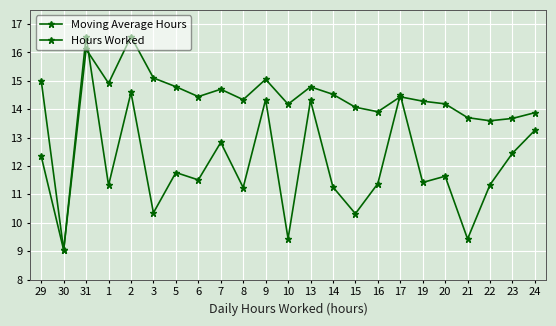

What is the label of the 18th point from the right?

3